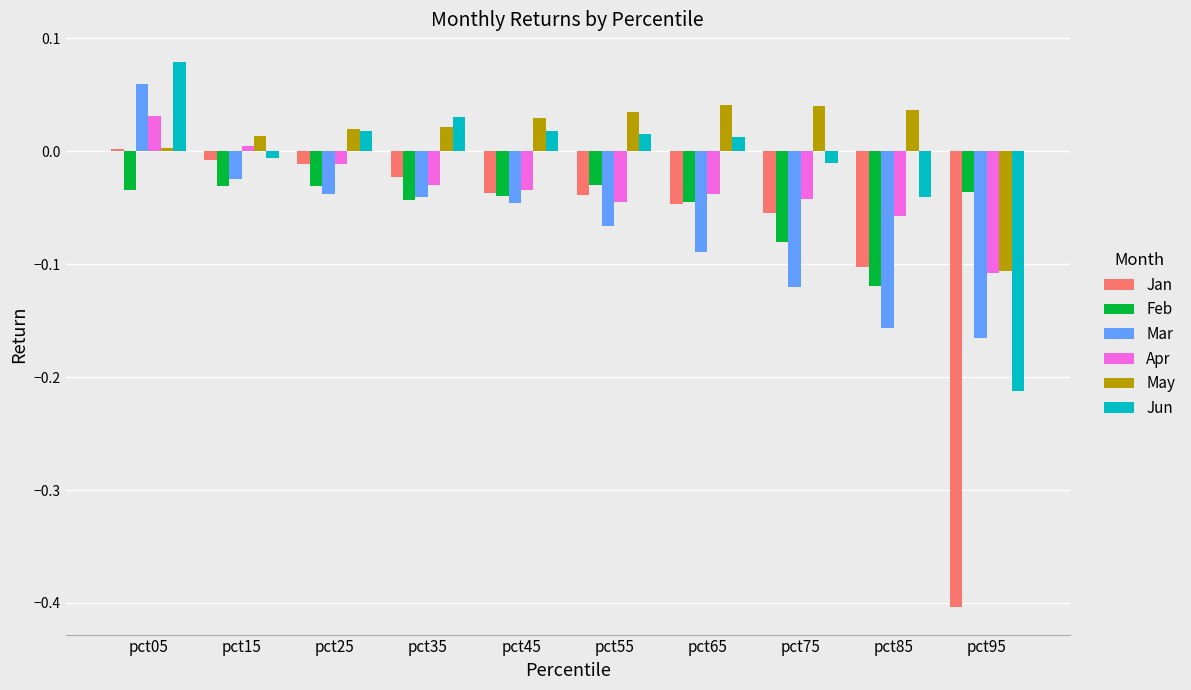

How many categories are shown in the chart?

10